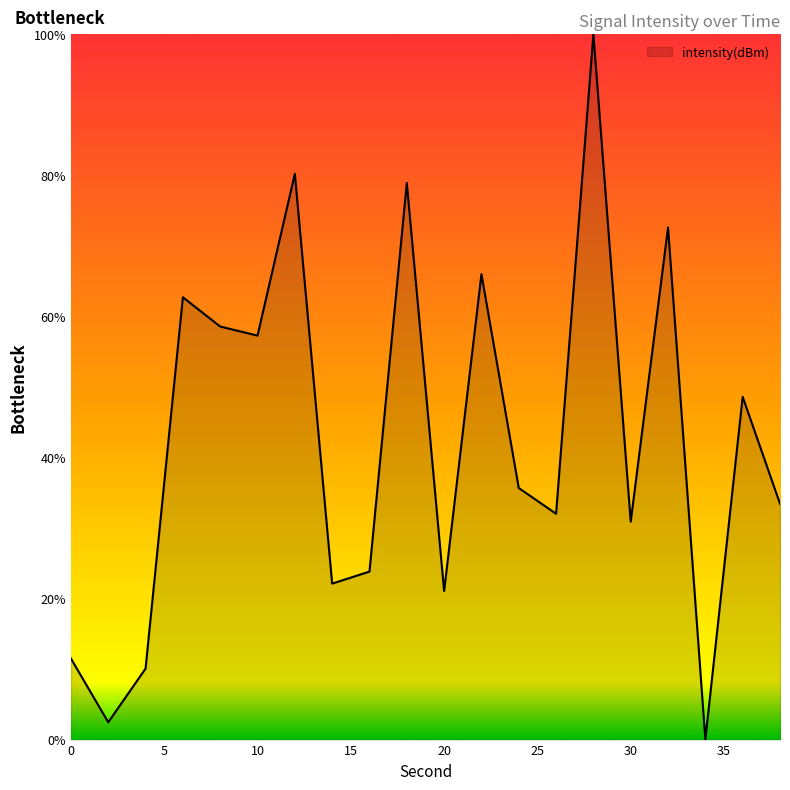

What is the maximum value shown in the chart?

100.0